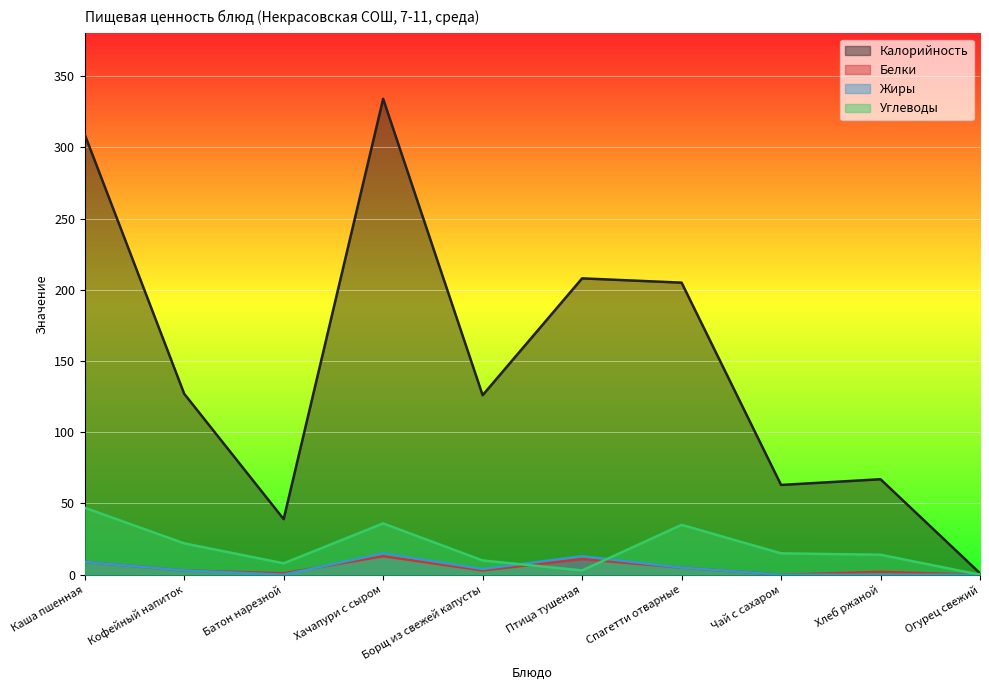

How many values in Углеводы are above zero?

9